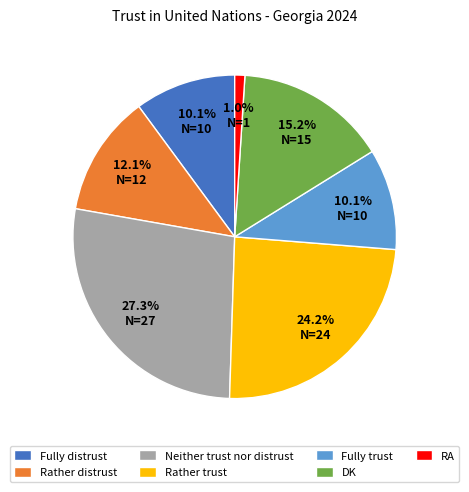

Which has a higher value, DK or Rather distrust?

DK